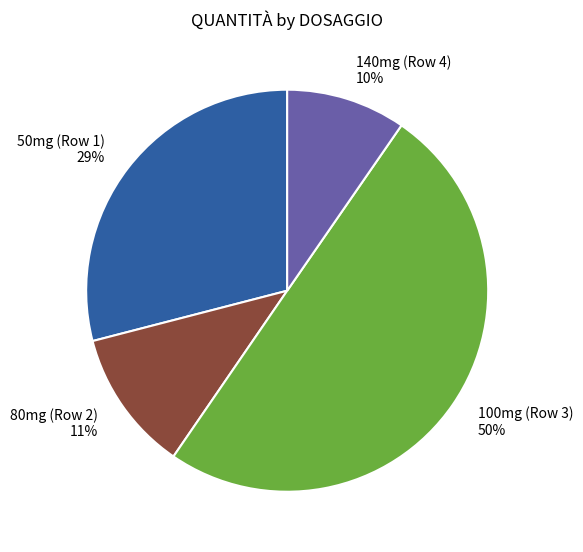

Which slice is the largest?

100mg (Row 3)